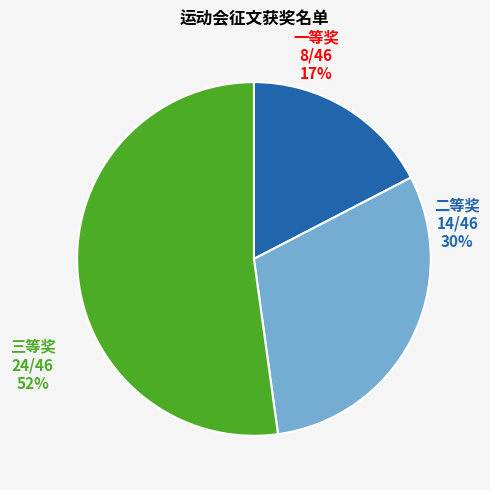

The 二等奖 slice represents 30% of the pie. True or false?

True